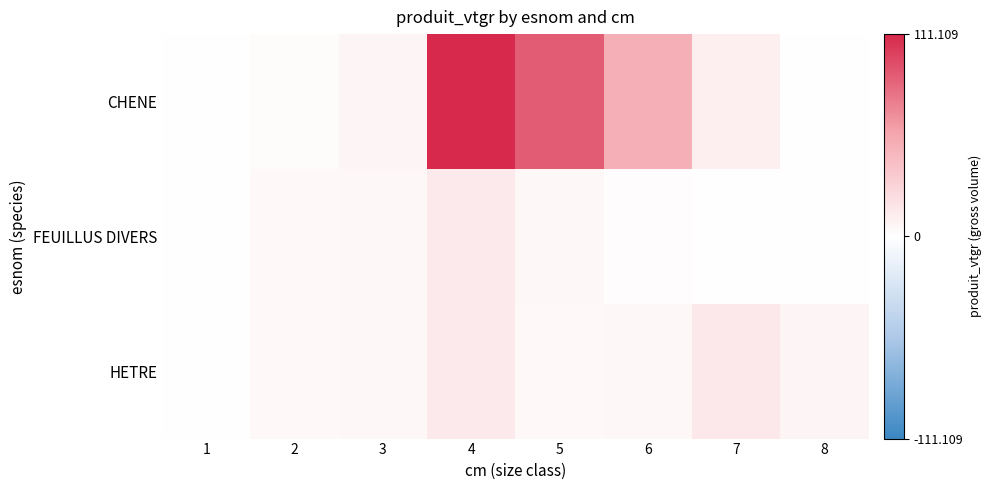

Reading left to right, what are all the values shown in this chart?

CHENE: 1=0.1	2=2.0	3=6.2	4=111.1	5=88.1	6=50.2	7=10.2	8=0.0
FEUILLUS DIVERS: 1=0.2	2=3.7	3=4.4	4=13.6	5=4.9	6=1.6	7=0.0	8=0.0
HETRE: 1=0.2	2=4.1	3=5.0	4=13.5	5=4.1	6=5.1	7=14.3	8=6.9